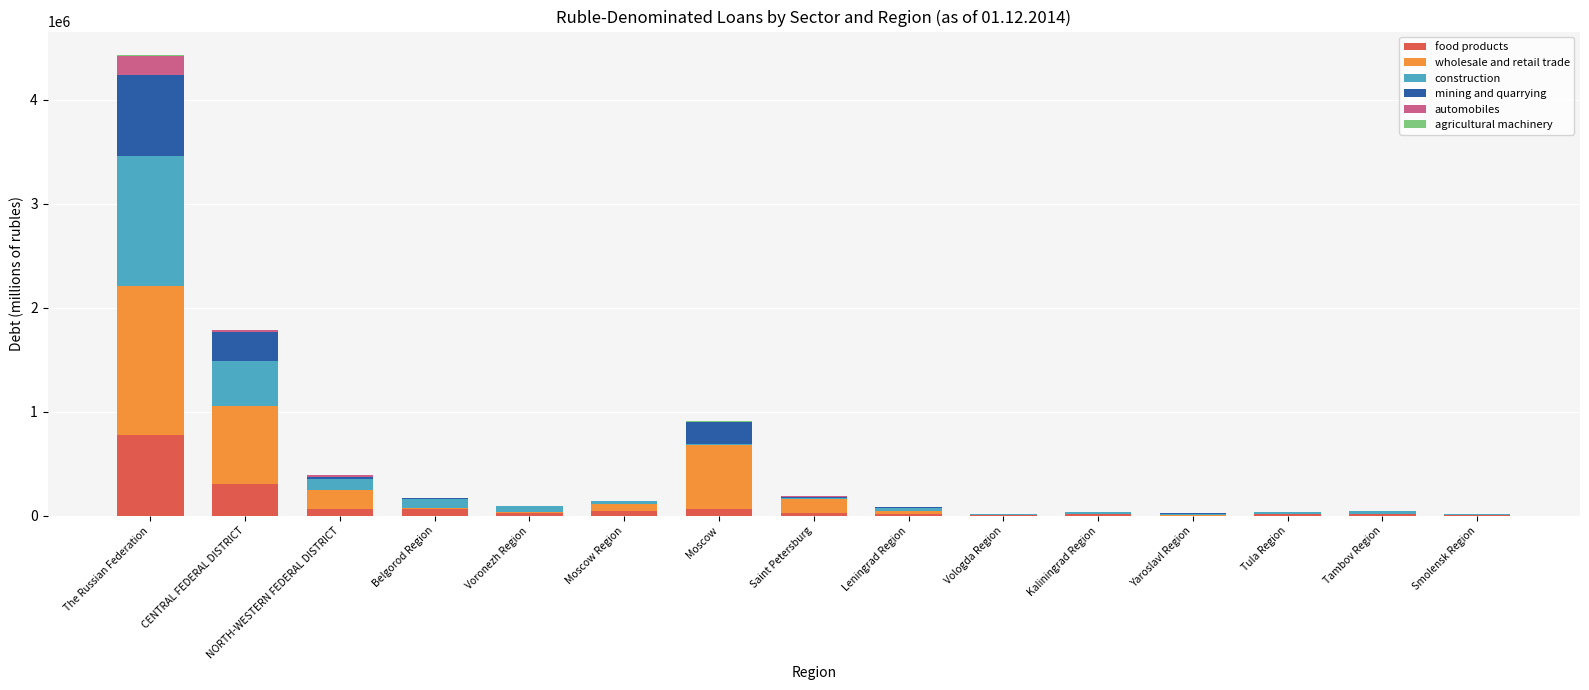

At which label is food products closest to 391139?

CENTRAL FEDERAL DISTRICT